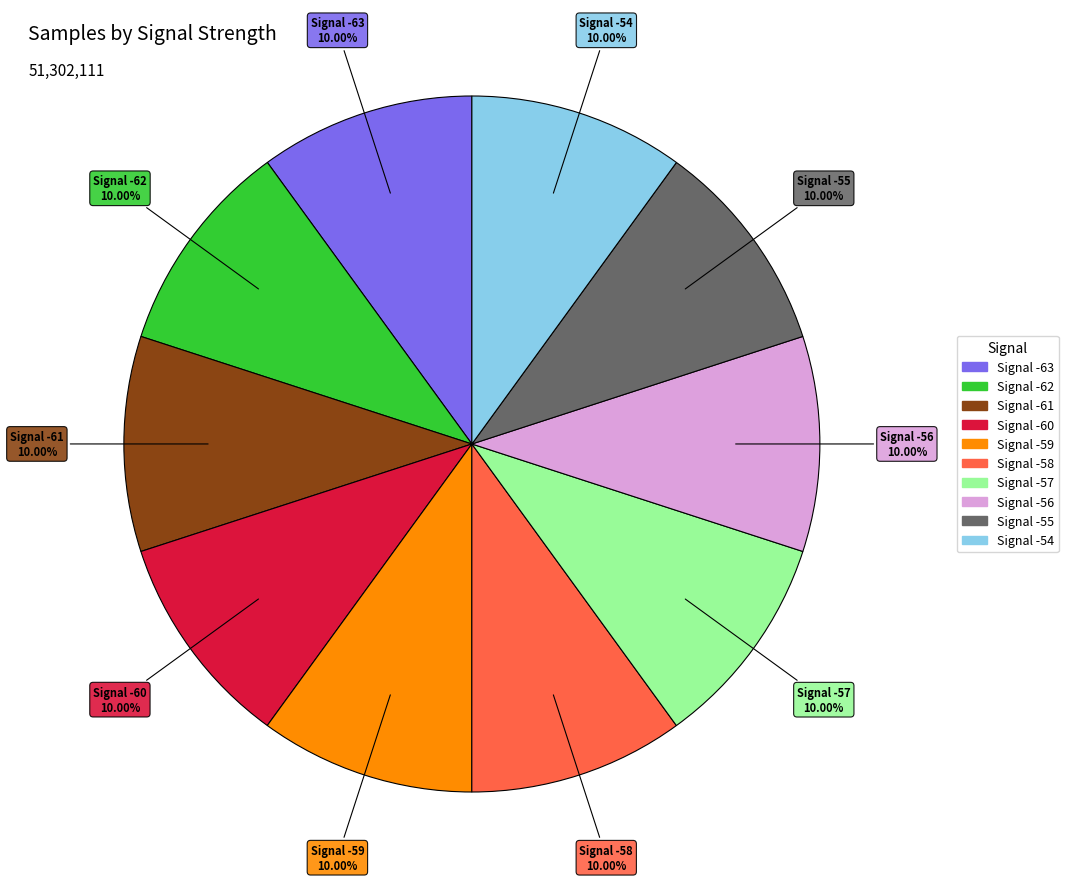

Is there any slice that represents more than half of the pie?

No